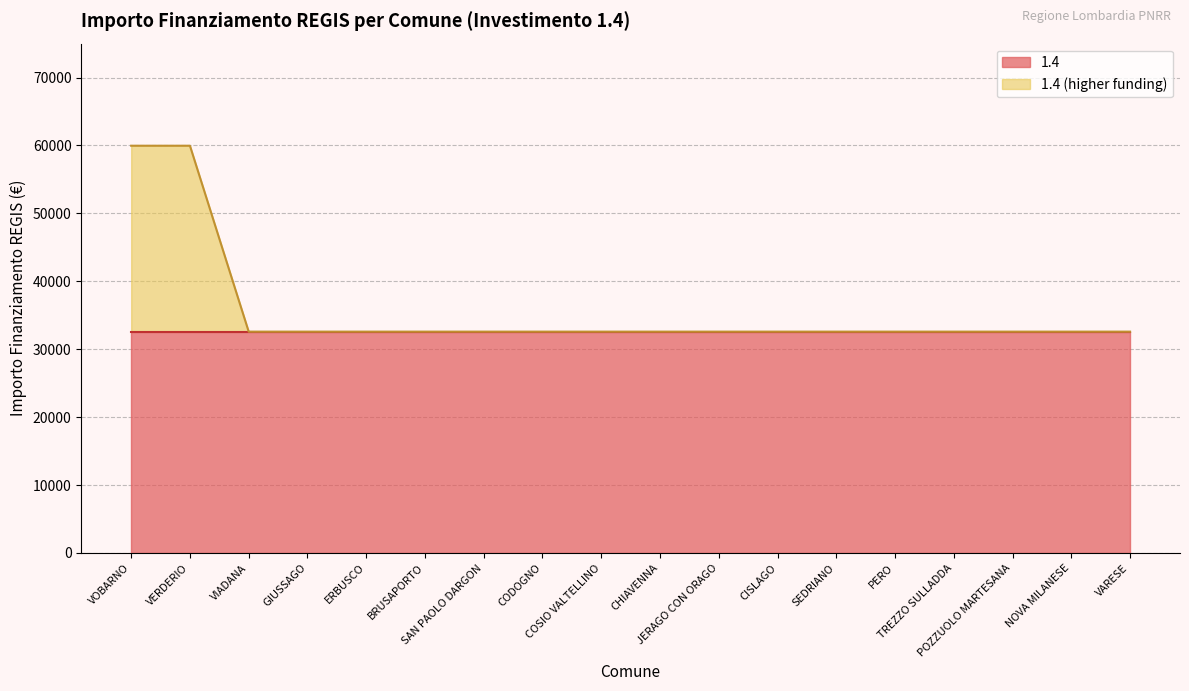

What is the approximate value at VERDERIO?

59966